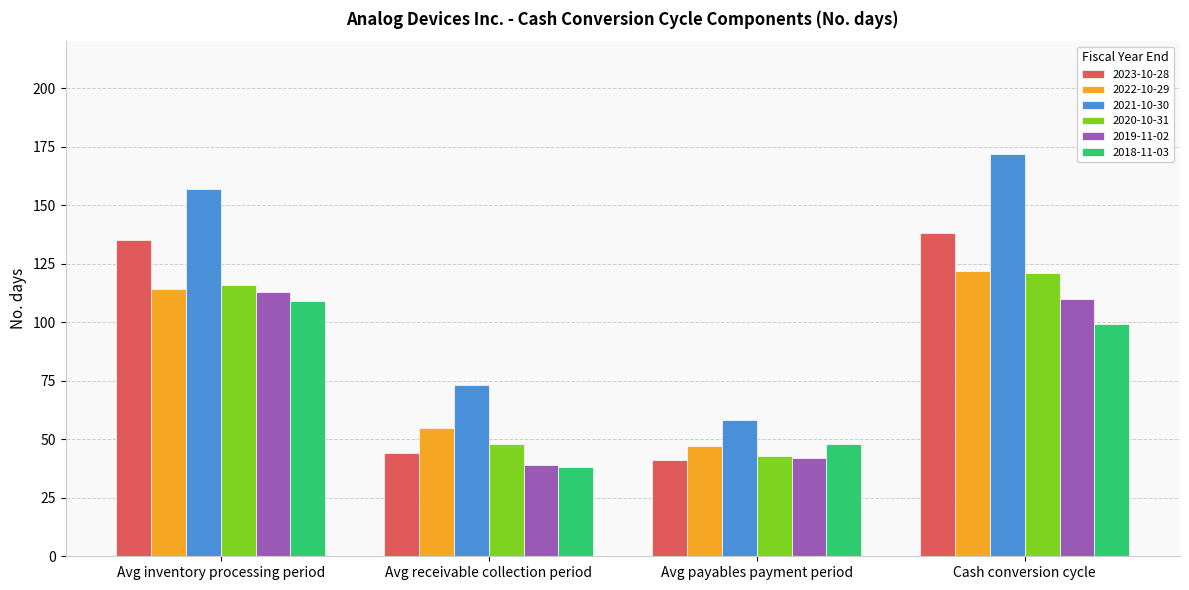

List the labels in order of 2022-10-29 value, smallest first.

Avg payables payment period, Avg receivable collection period, Avg inventory processing period, Cash conversion cycle